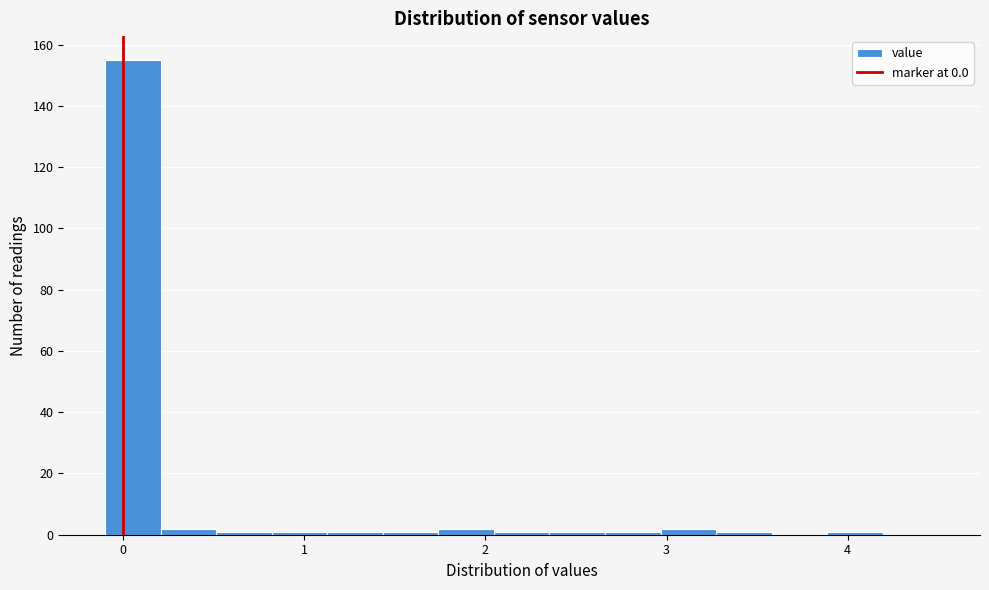

Around what value on the x-axis is the tallest bar? Give the approximate position of its centre, as read against the axis.

0.1